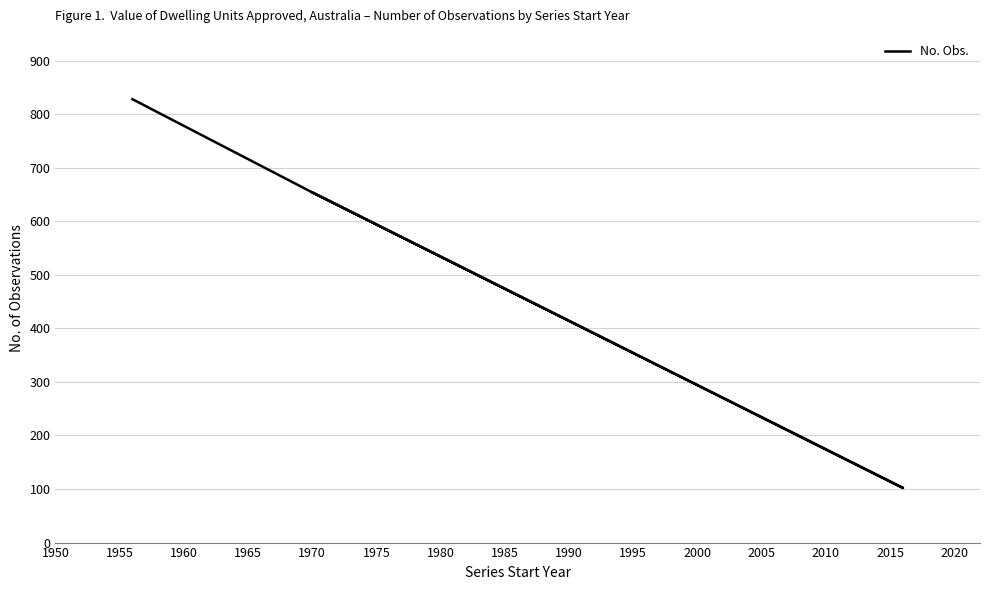

What is the difference between the maximum and minimum values?

726